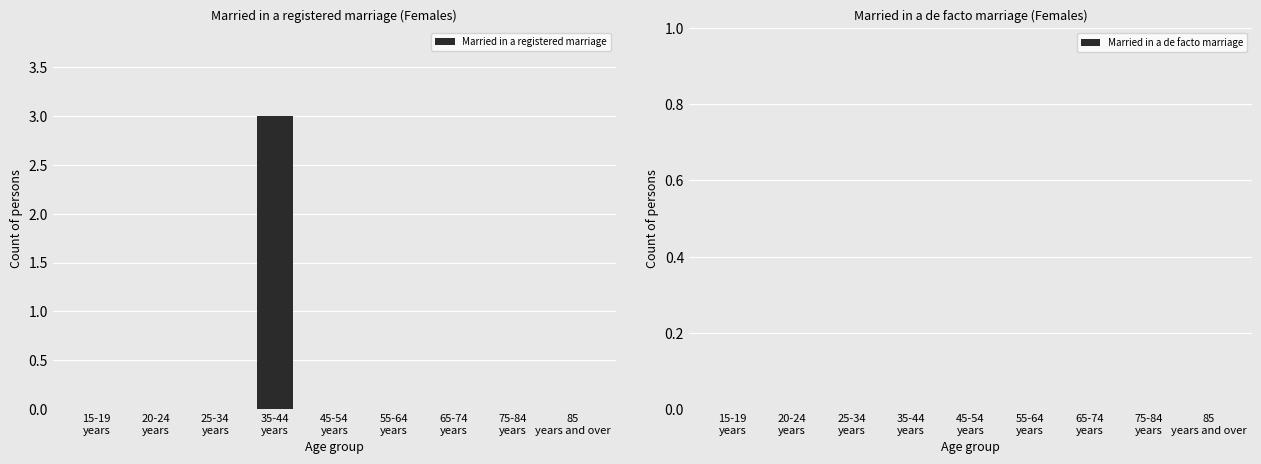

What is the sum of all values?

3